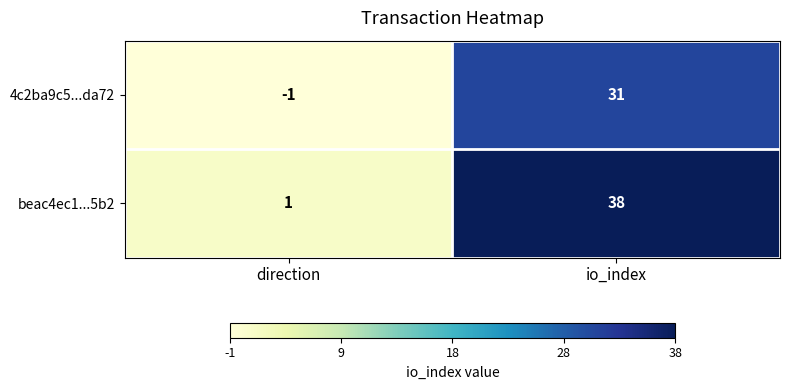

What is the spread (max minus min) of values at io_index?

7